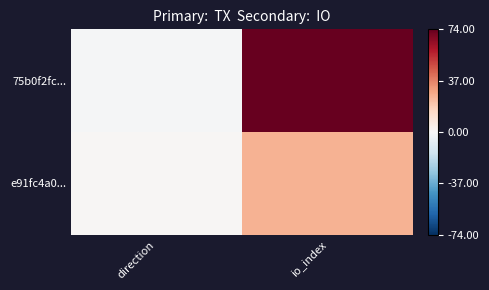

How many data points does each series have?

2